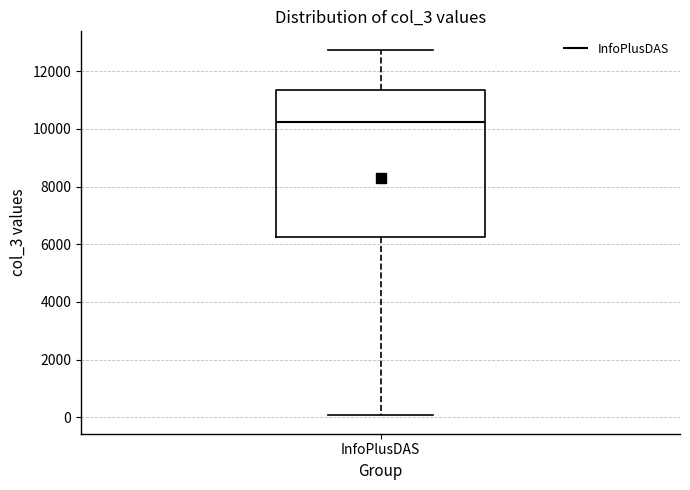

Where is the upper edge of the box for InfoPlusDAS on the y-axis? The values are not printed on the chart, so give them approximately, as read against the axis.

11400